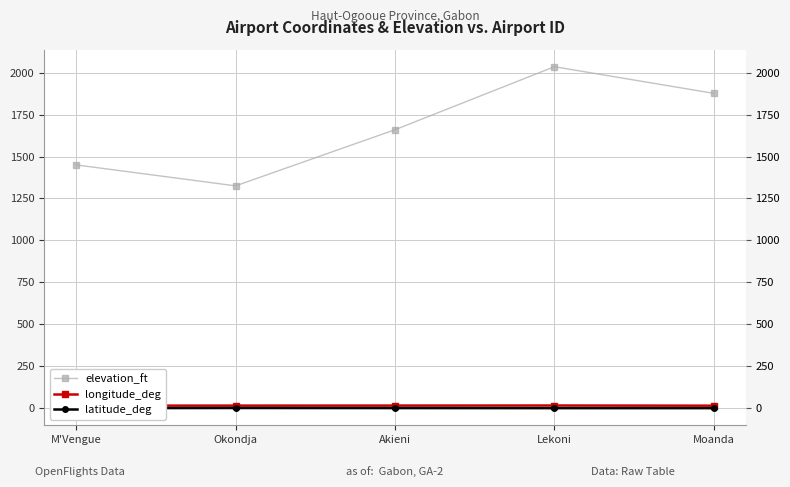

At which category is the sum across all series the highest?

Lekoni